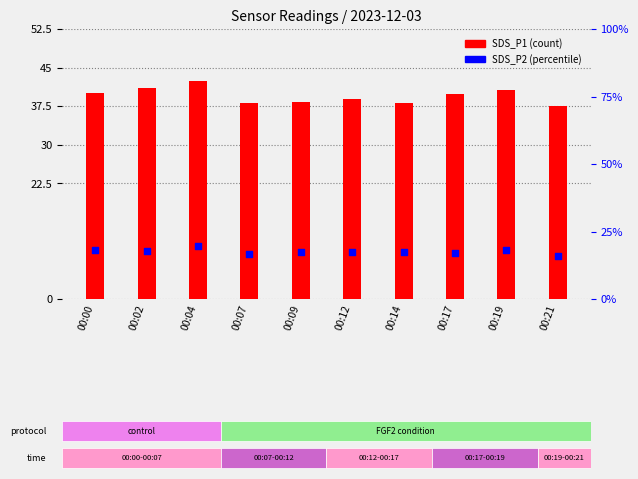

What is the total value across all series at 00:21?

53.3